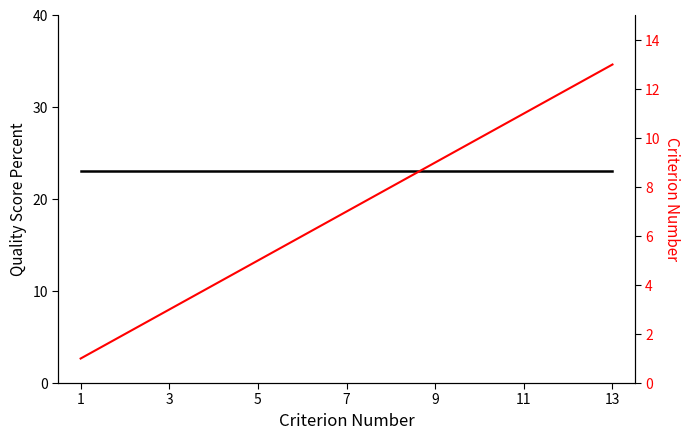

True or false: Quality_Score_Percent has a value of 39.6 at 3.

False